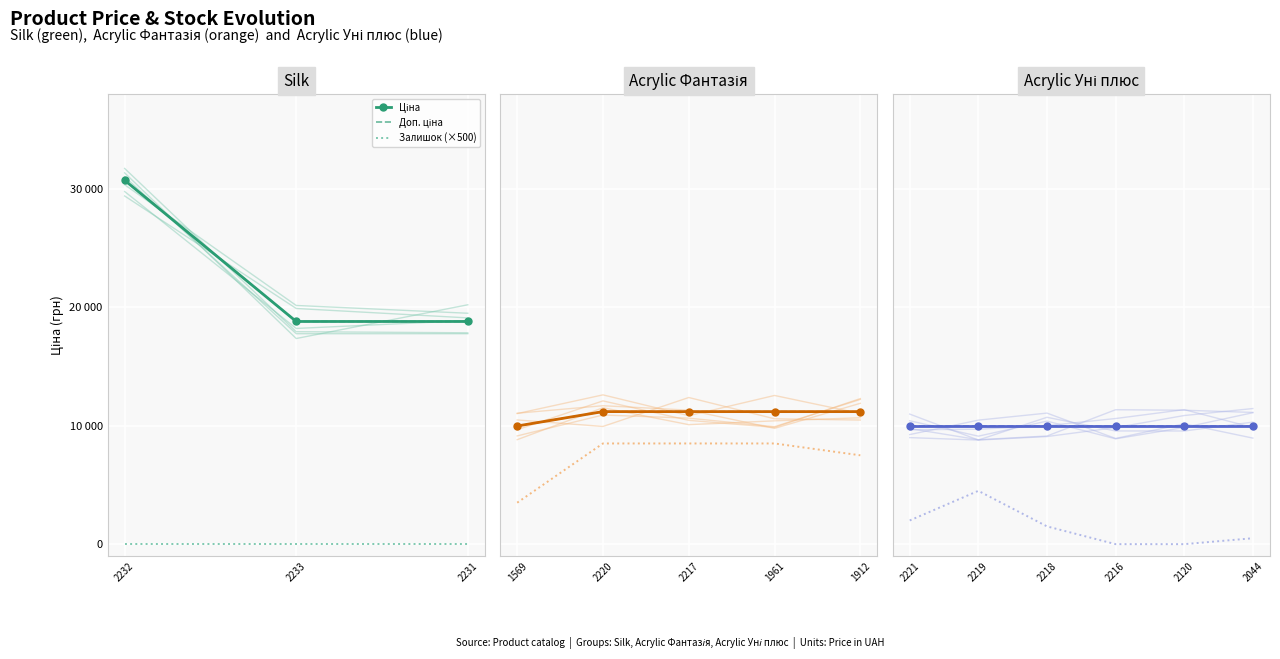

What position from the left is 2233?

2